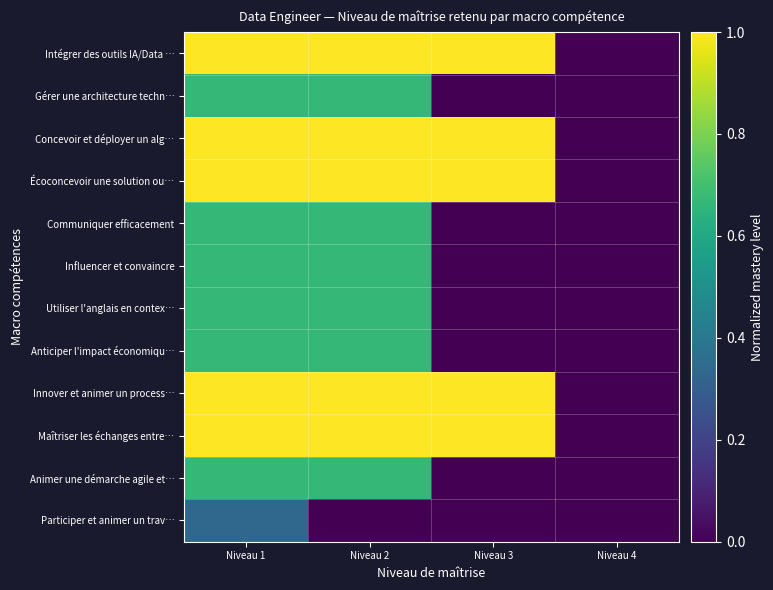

At which category is the sum across all series the highest?

Niveau 1